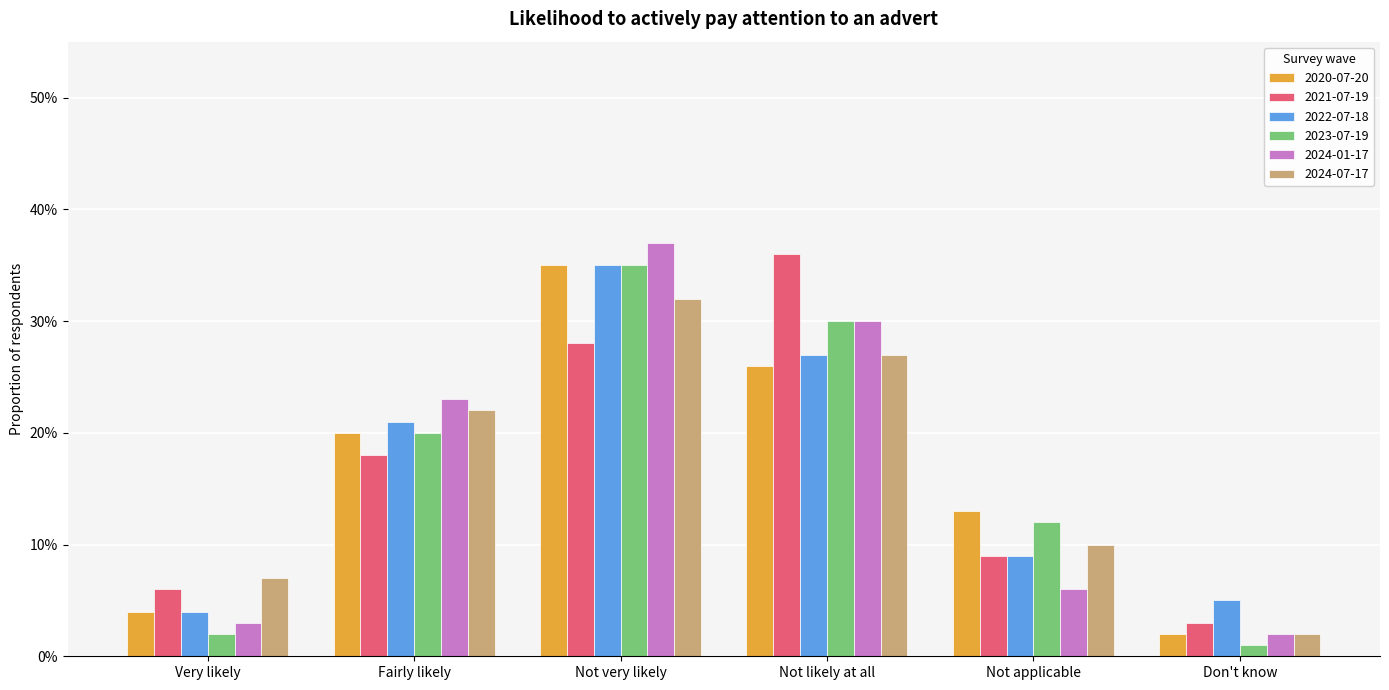

What is the label of the 5th bar from the left?

Not applicable